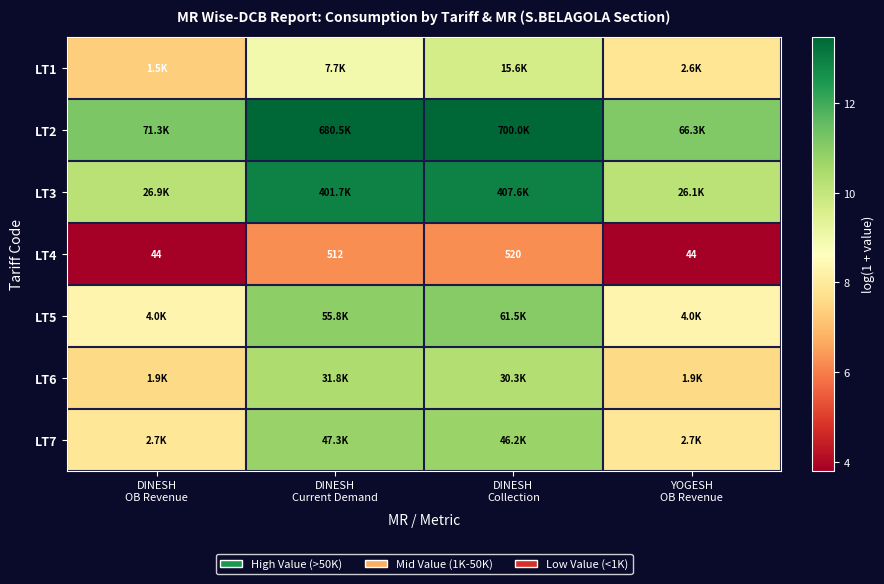

Which series has the largest total across all categories?

LT2